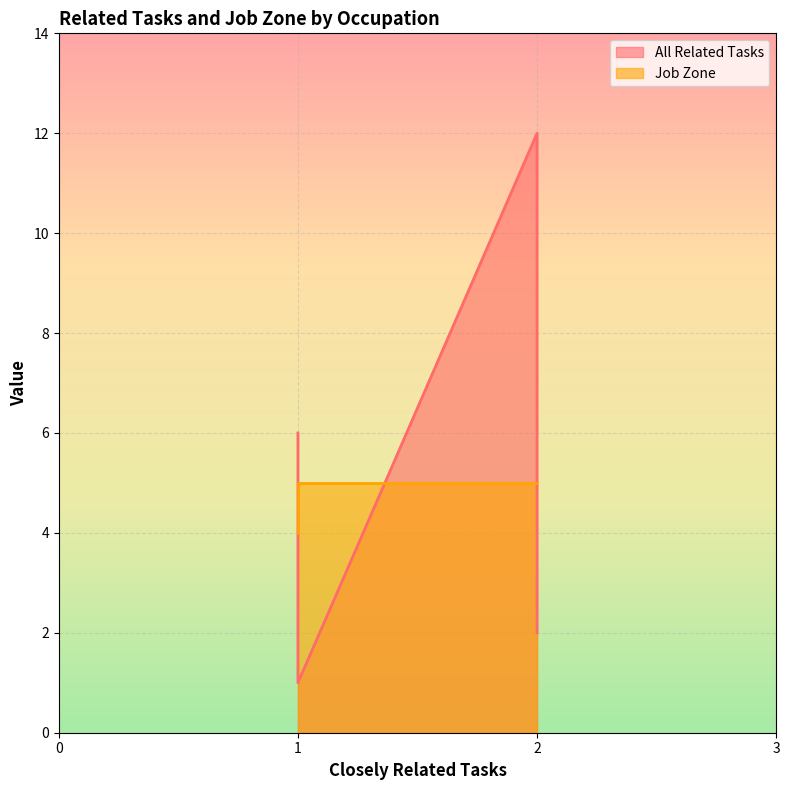

Which series has the widest spread of values?

All Related Tasks